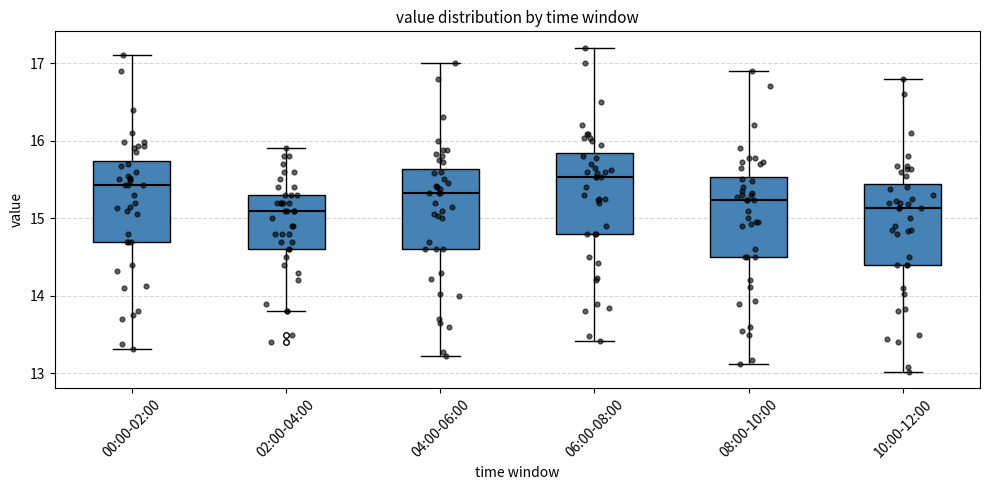

Reading left to right, transcribe this box plot: for each box, give where its median line is, the range the box spans, and where its two whiskers end, as read against the y-axis. The values are not printed on the chart, so give them approximately, as read against the axis.

00:00-02:00: median 15.4, box 14.7 to 15.7, whiskers 13.3 to 17.1
02:00-04:00: median 15.1, box 14.6 to 15.3, whiskers 13.8 to 15.9
04:00-06:00: median 15.3, box 14.6 to 15.6, whiskers 13.2 to 17.0
06:00-08:00: median 15.5, box 14.8 to 15.8, whiskers 13.4 to 17.2
08:00-10:00: median 15.2, box 14.5 to 15.5, whiskers 13.1 to 16.9
10:00-12:00: median 15.1, box 14.4 to 15.4, whiskers 13.0 to 16.8